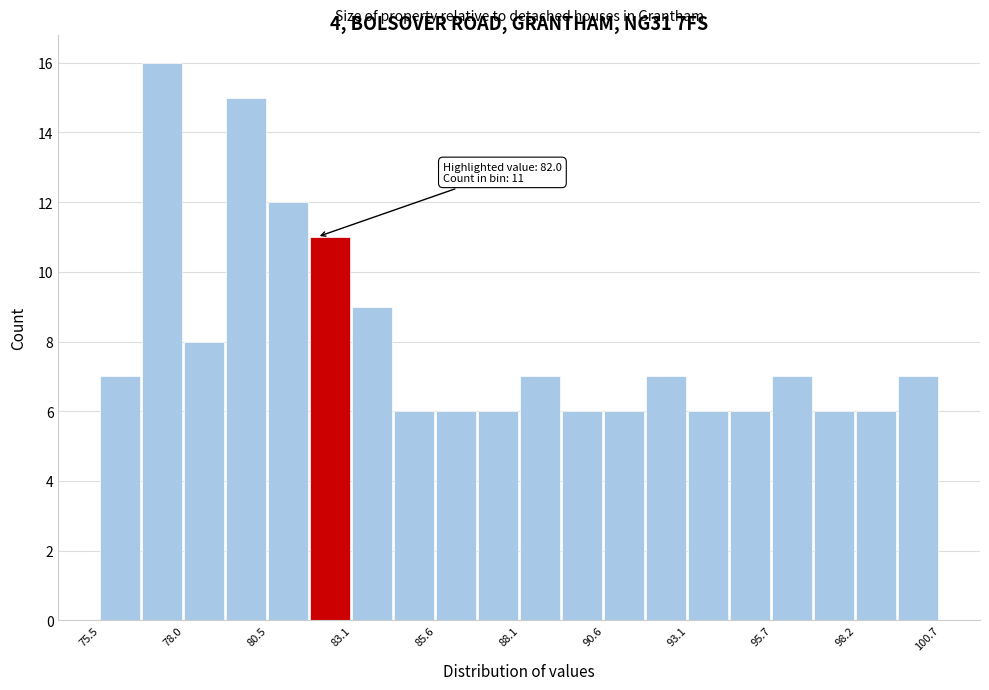

Around what value on the x-axis is the tallest bar? Give the approximate position of its centre, as read against the axis.

77.5